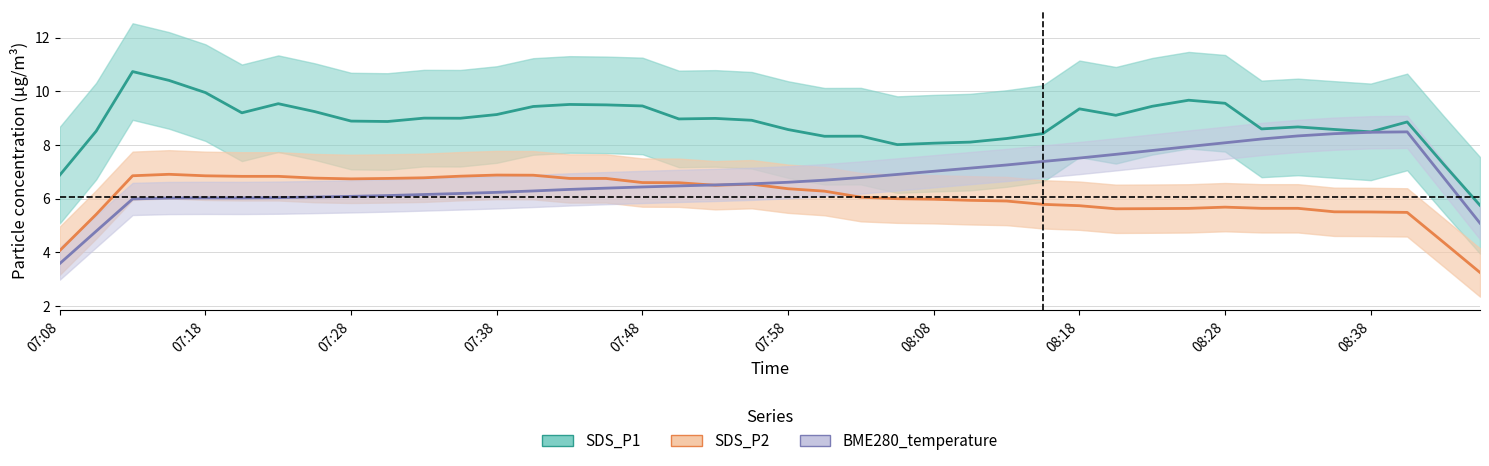

True or false: SDS_P1 and BME280_temperature cross at least once.

False